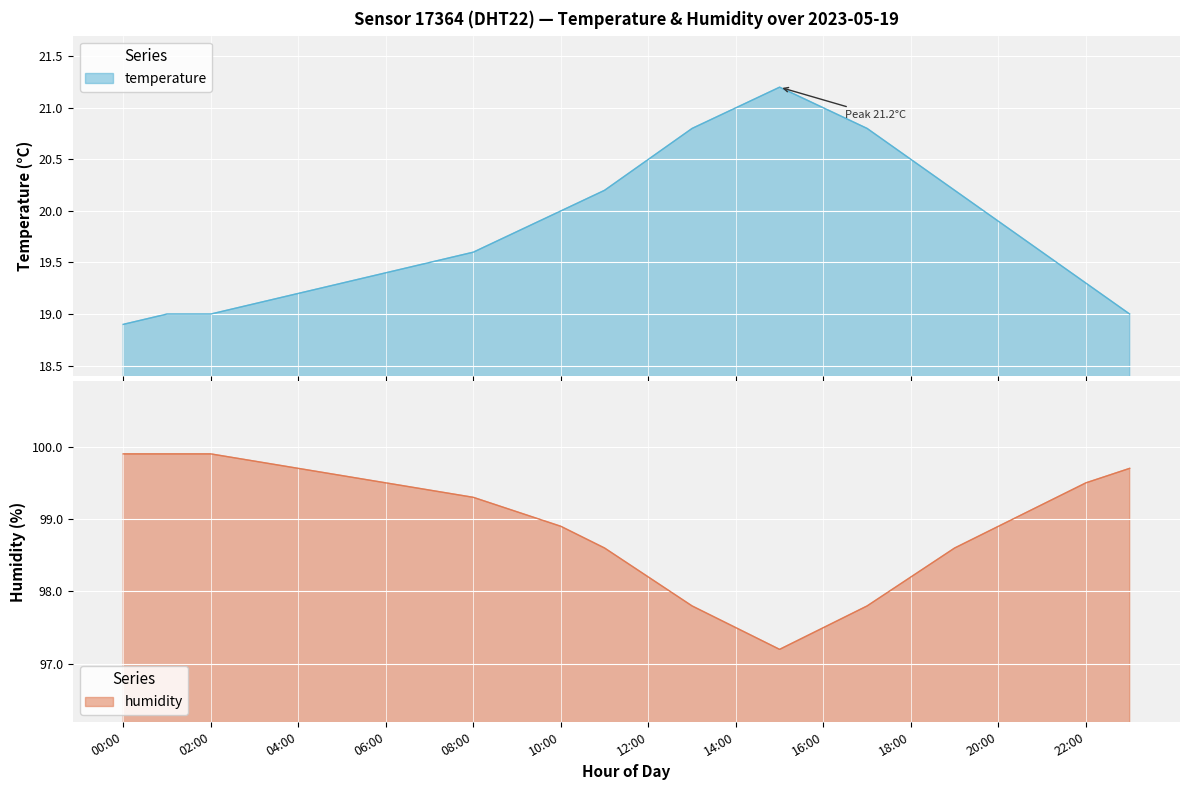

List the series in order of their overall mean, highest first.

humidity, temperature